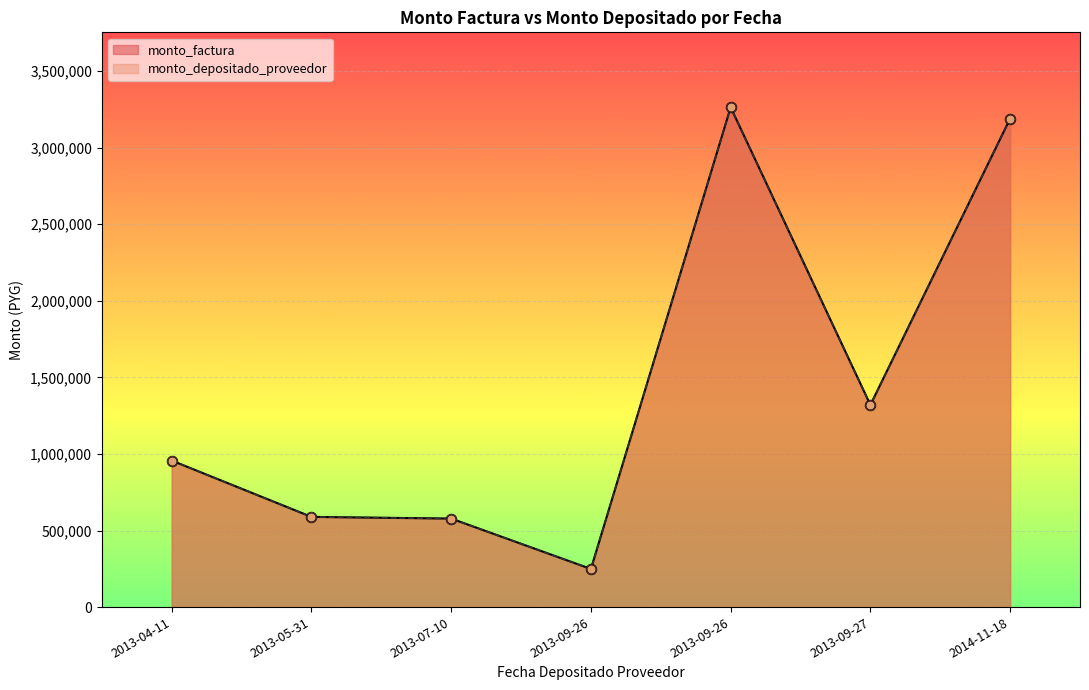

What are all the series names shown in the legend?

monto_factura, monto_depositado_proveedor